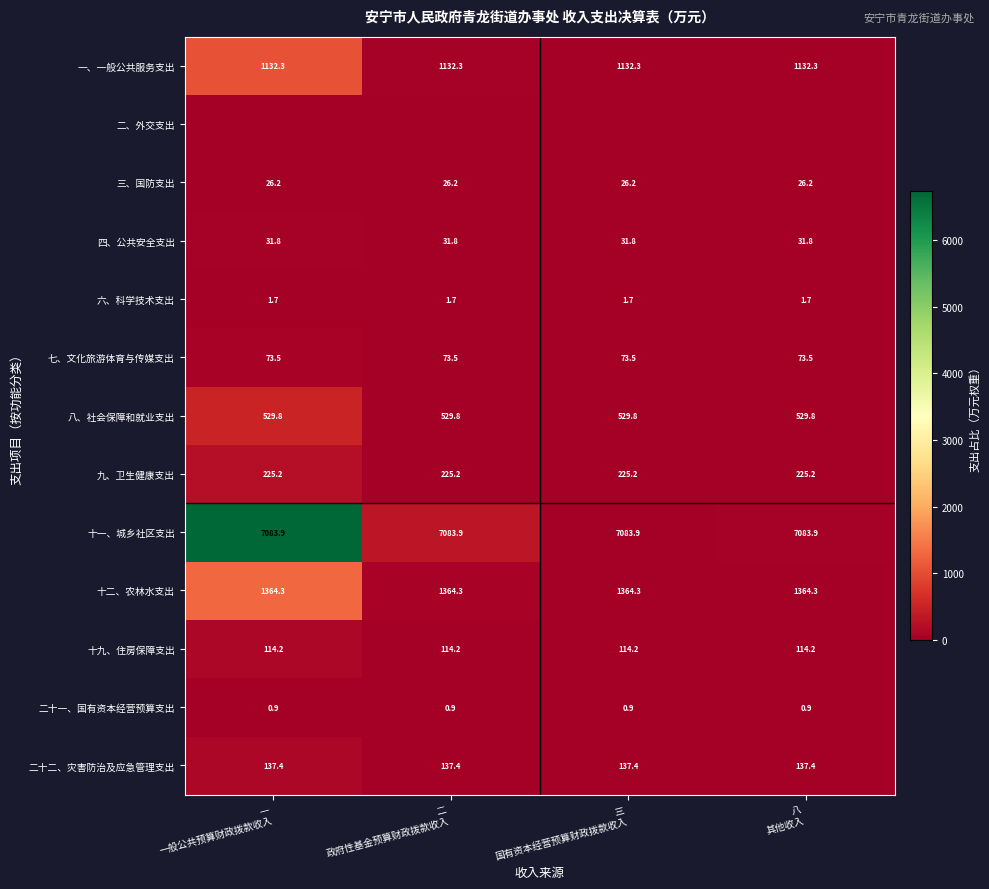

What is the sum of all 十二、农林水支出 values?

5457.2